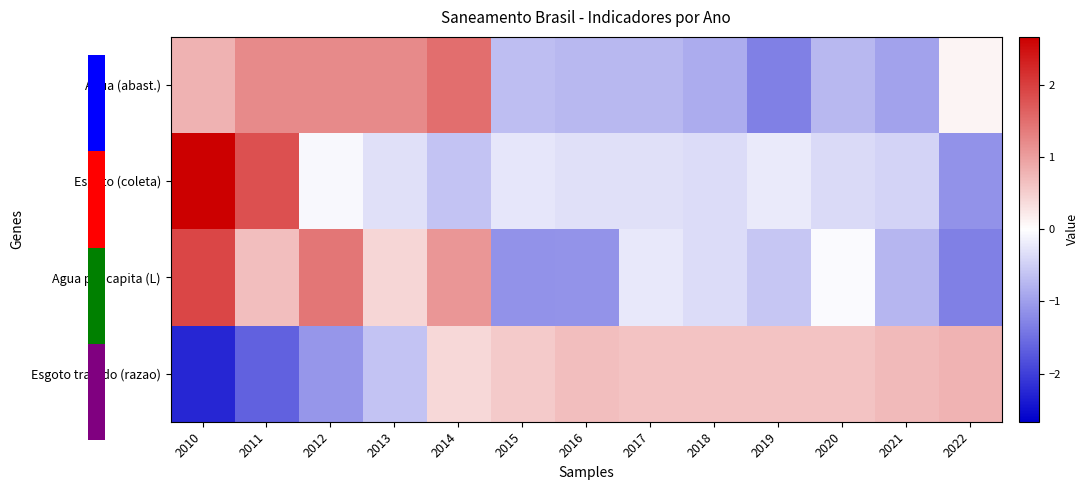

What is the difference between the second highest and minimum values in the Esgoto (coleta) series?

3.0